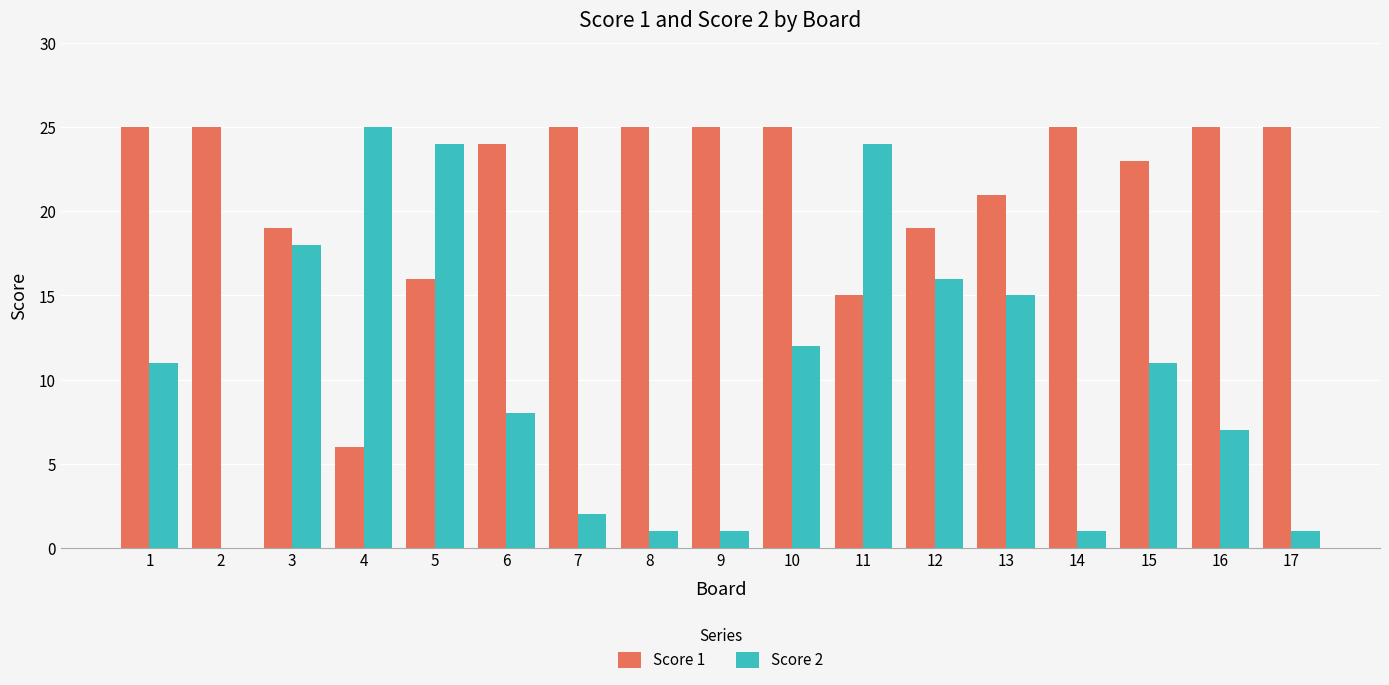

What is the greatest value displayed?

25